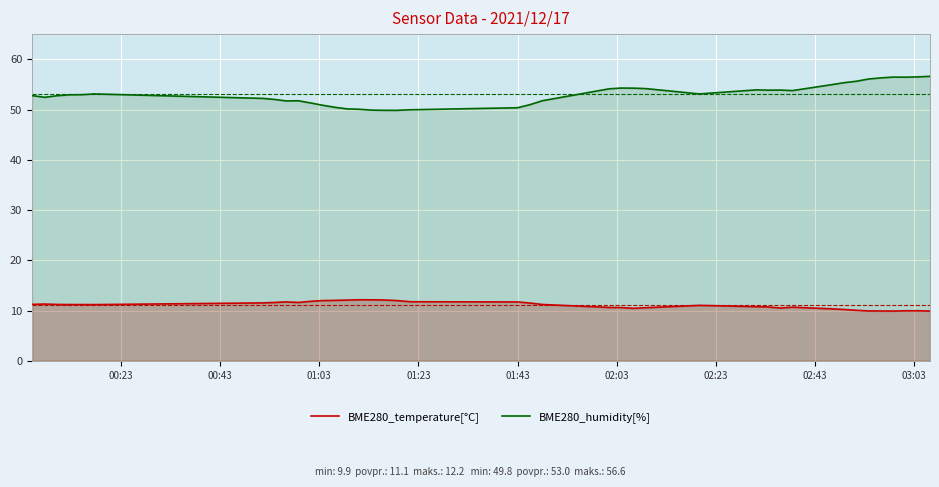

What is the smallest value displayed?

9.9